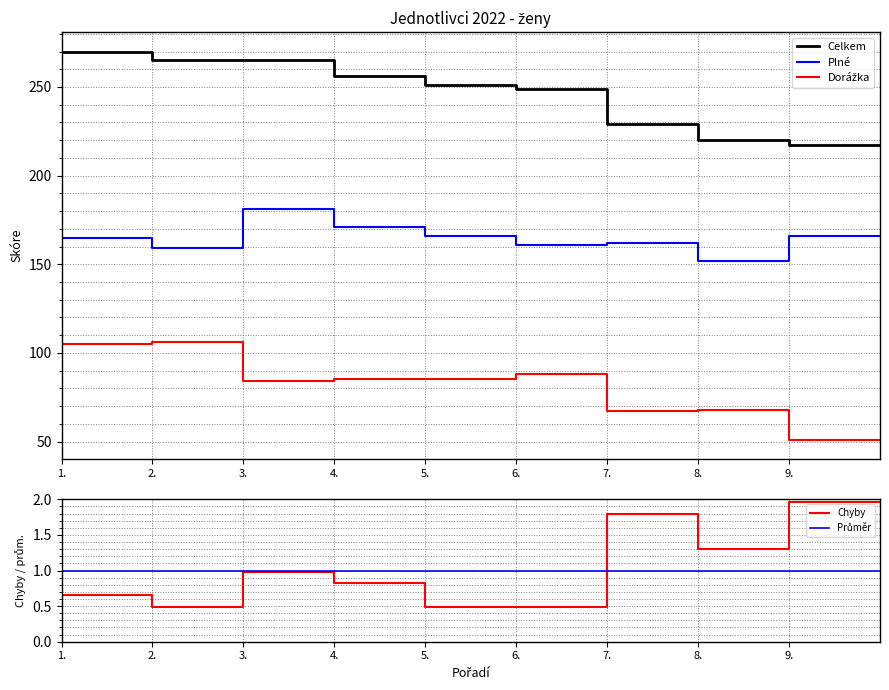

What is the maximum value for Celkem?

270